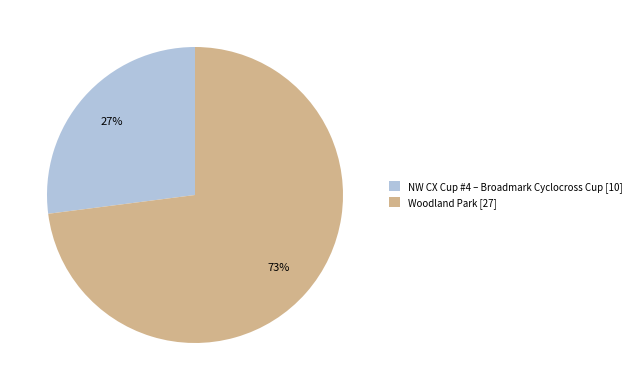

The Woodland Park slice represents 73% of the pie. True or false?

True